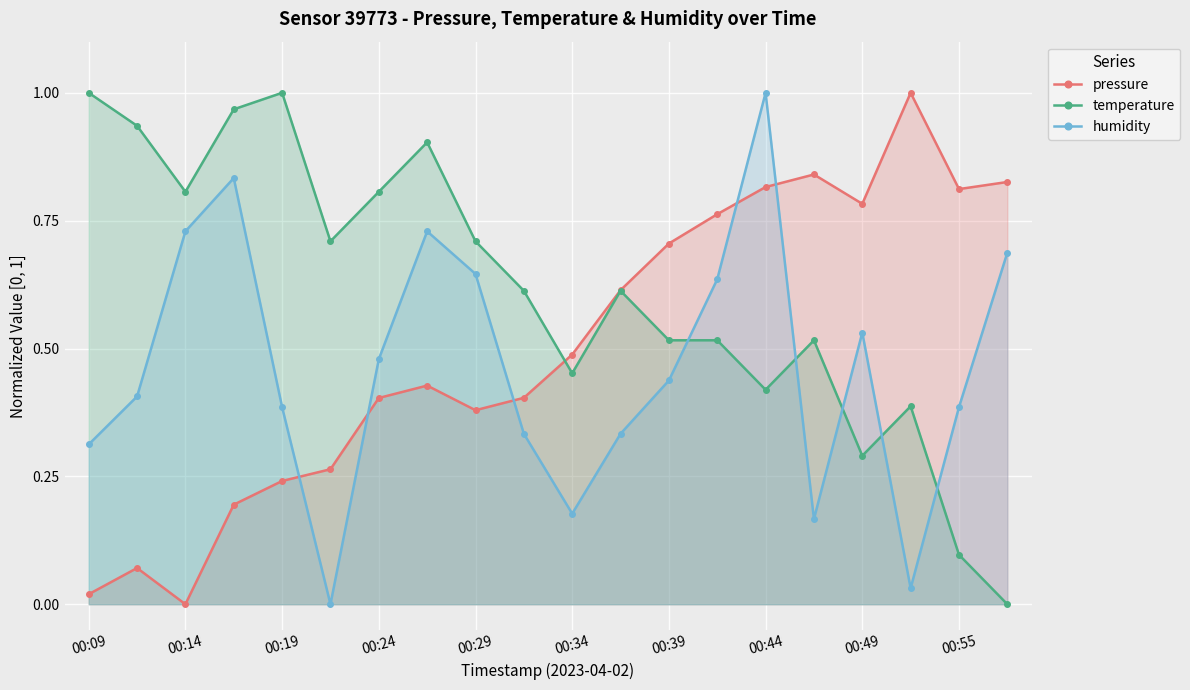

Count the number of data series in this chart.

3